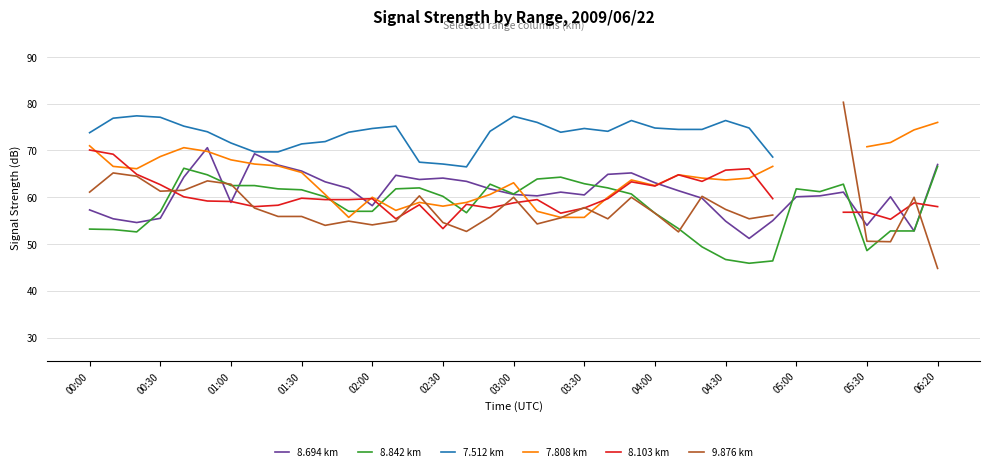

What is the value of the 7.512 km point at the 20th from the left?

76.0